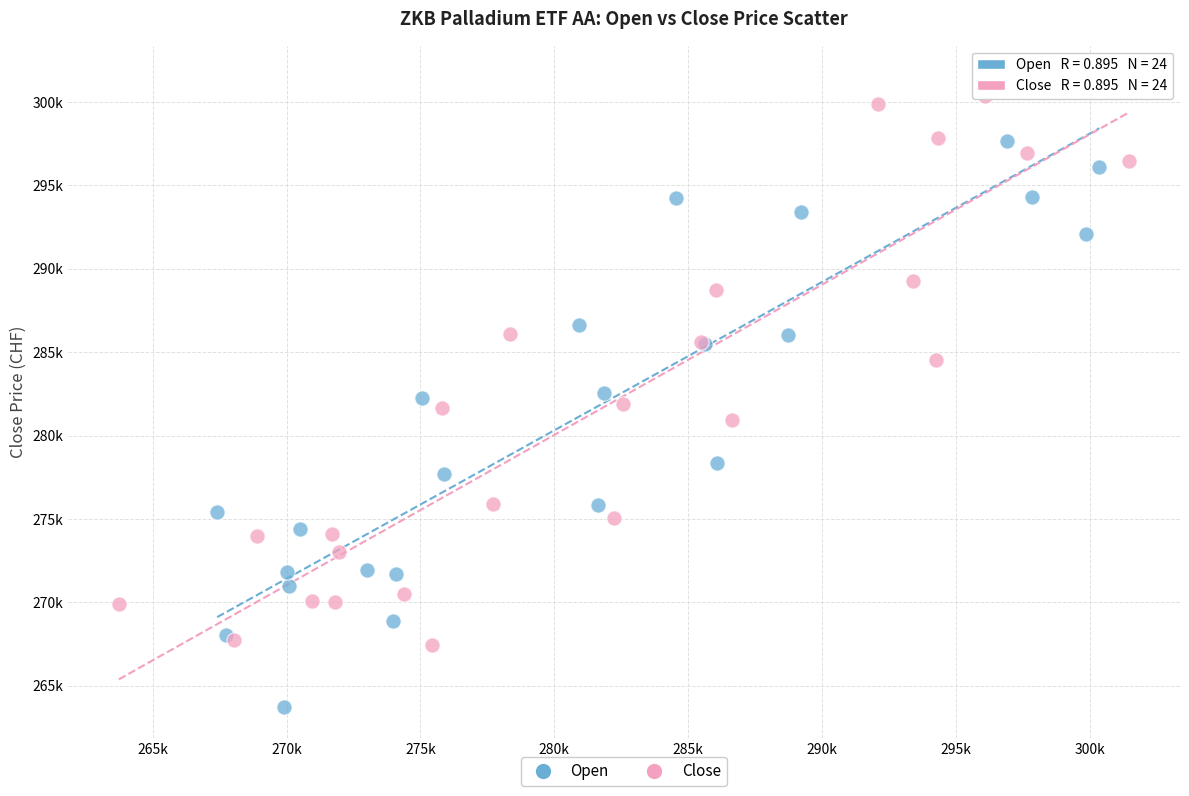

What are all the series names shown in the legend?

Open, Close